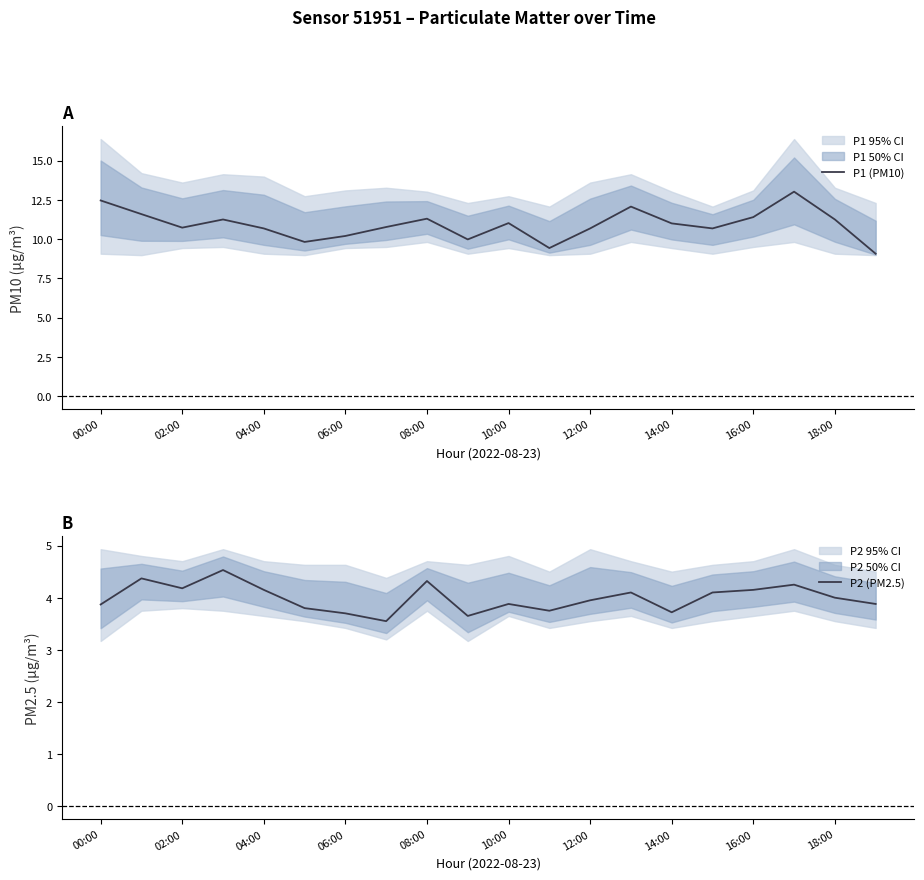

What is the minimum value for P1 (PM10)?

9.1